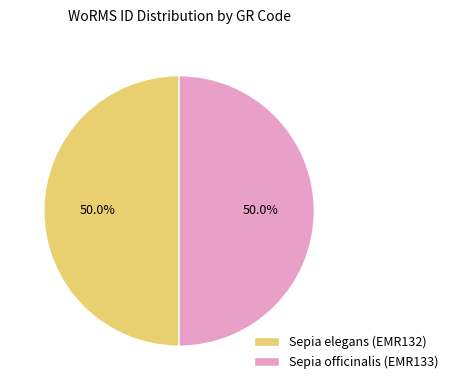

Do Sepia officinalis (EMR133) and Sepia elegans (EMR132) together represent more than half of the pie?

Yes